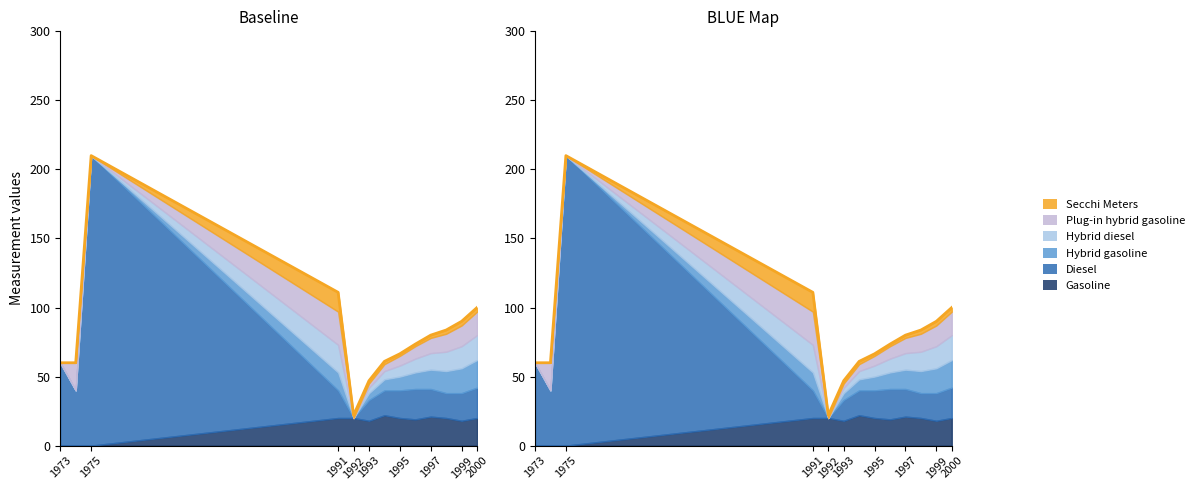

In Secchi Meters, how many points are higher than both neighbors (excluding endpoints)?

1